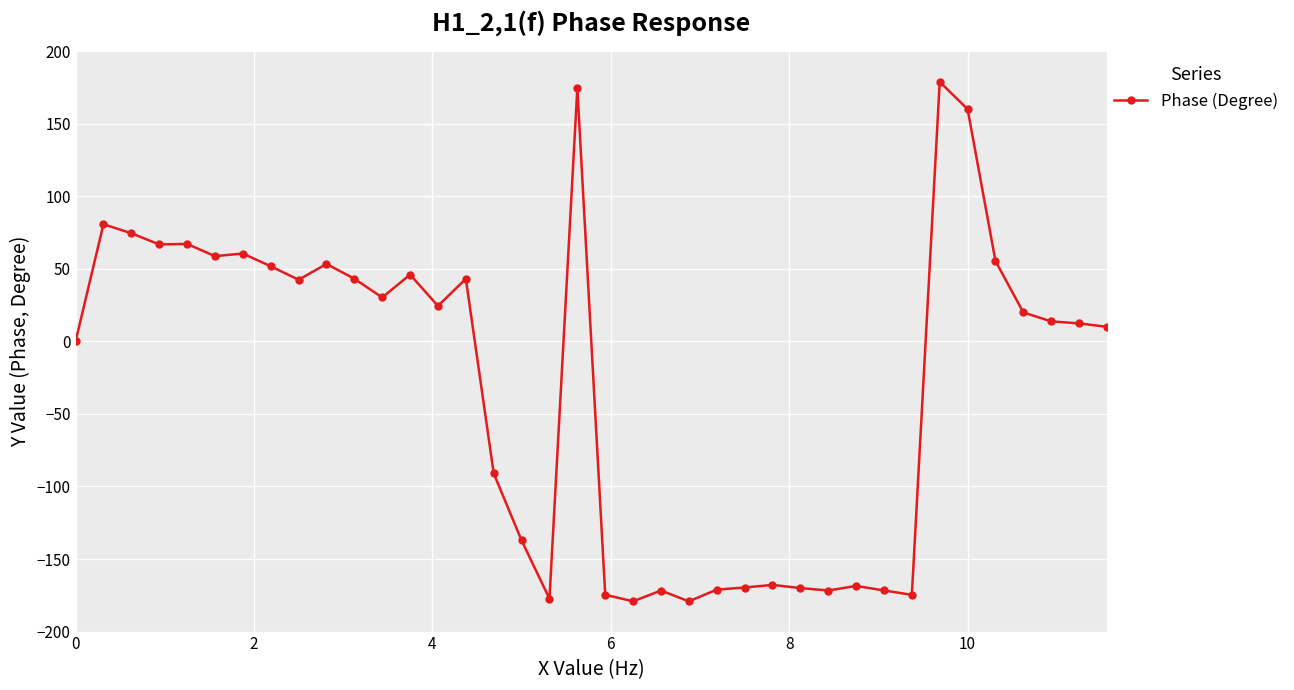

What is the value of the 19th point from the left?

174.5